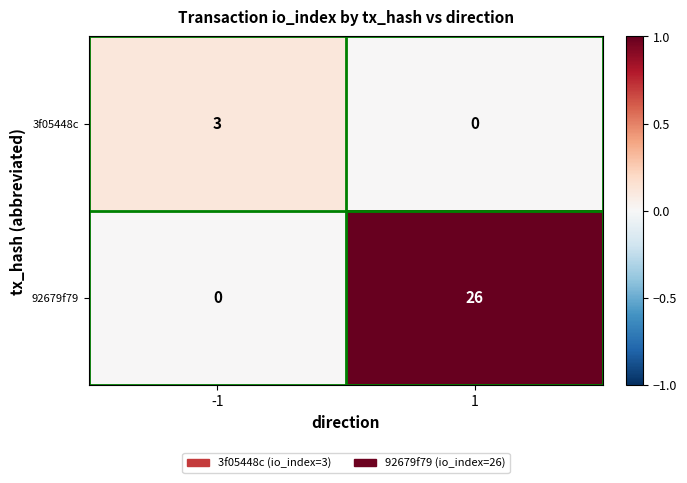

What is the average value of the 92679f79 series?

13